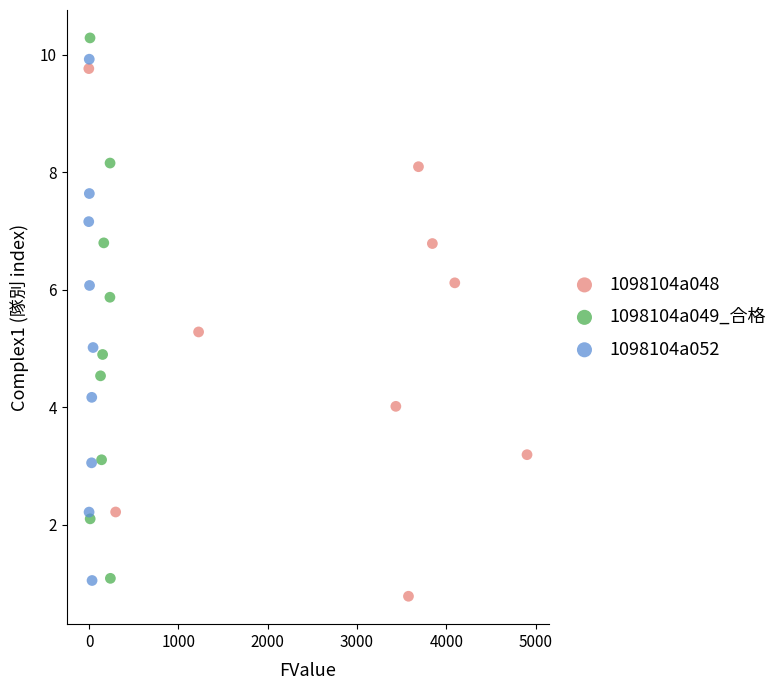

What are all the series names shown in the legend?

1098104a048, 1098104a049_合格, 1098104a052